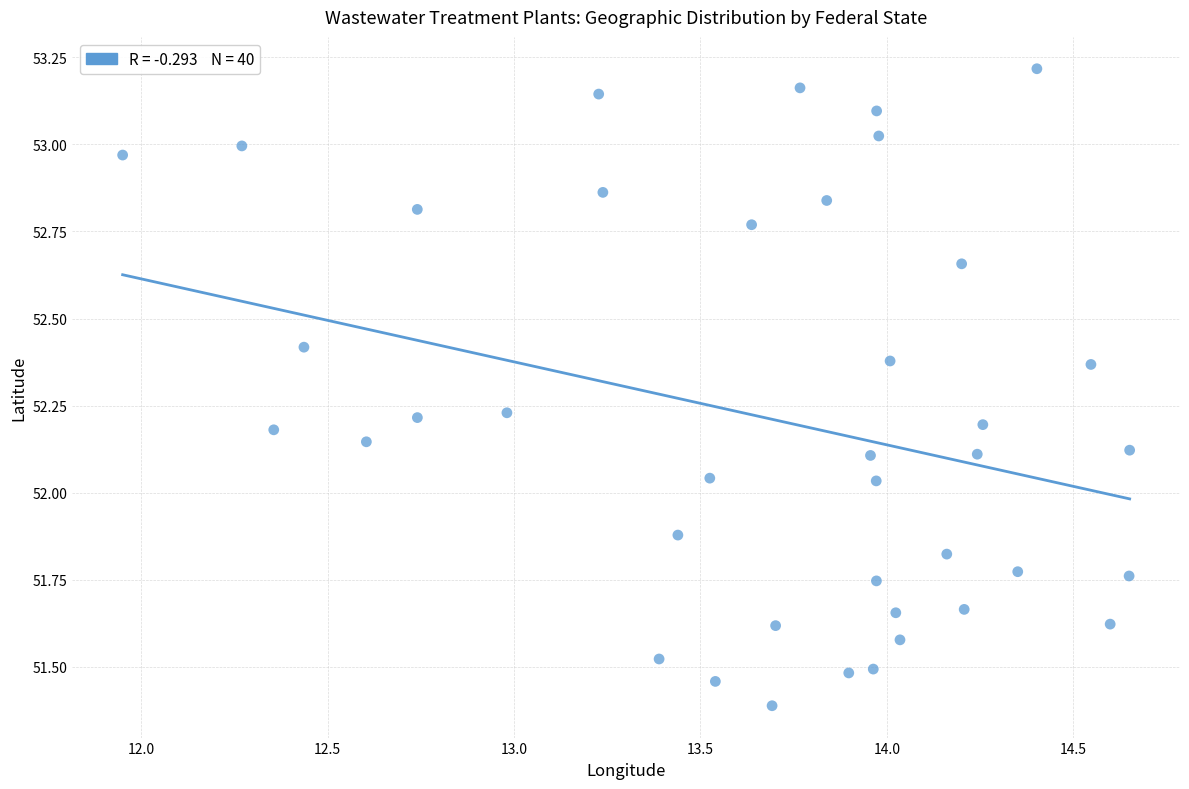

What is the range of X values (max minus min)?

2.7